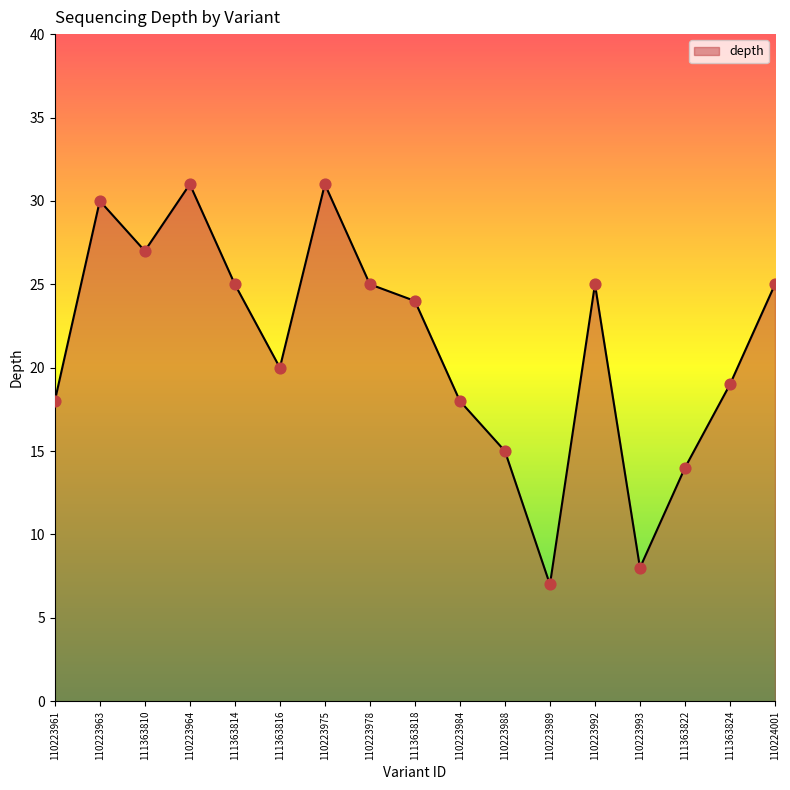

What is the ratio of the value at 110223992 to the value at 110223978?

1.0